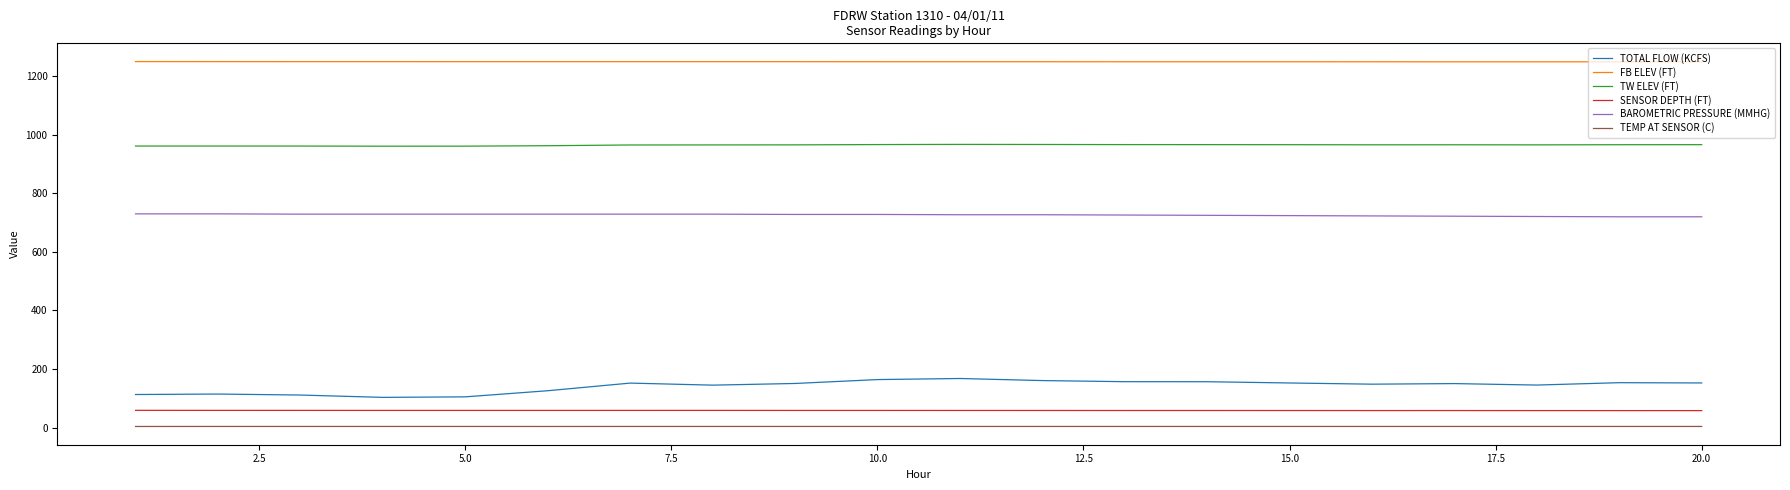

True or false: TEMP AT SENSOR (C) and BAROMETRIC PRESSURE (MMHG) cross at least once.

False